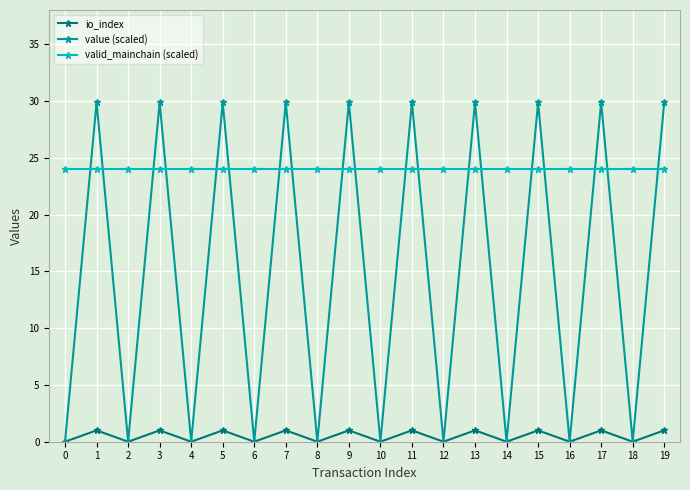

List the series in order of their peak value, highest first.

value (scaled), valid_mainchain (scaled), io_index